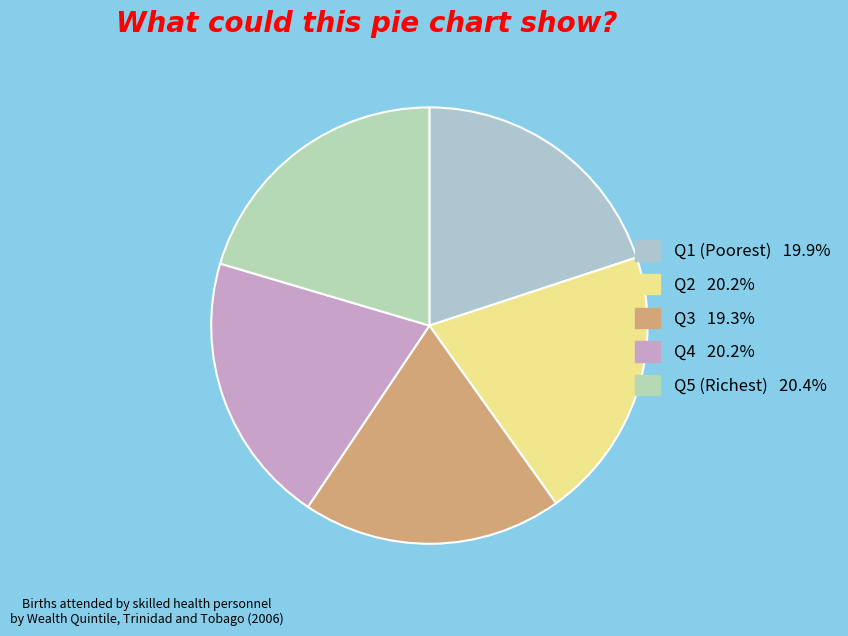

To the nearest percent, what is the difference between the largest and smallest slice percentages?

1%